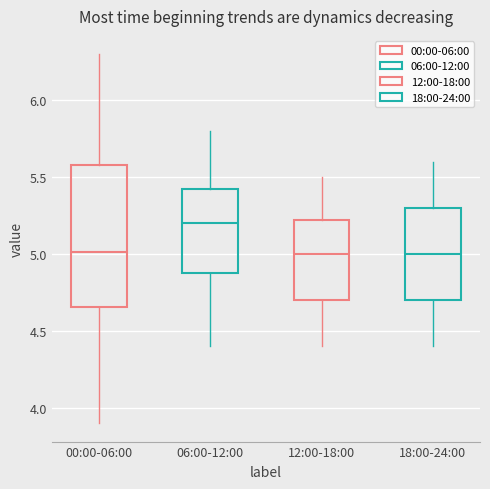

Where does the median line of the box for 00:00-06:00 sit on the y-axis? The values are not printed on the chart, so give them approximately, as read against the axis.

5.00